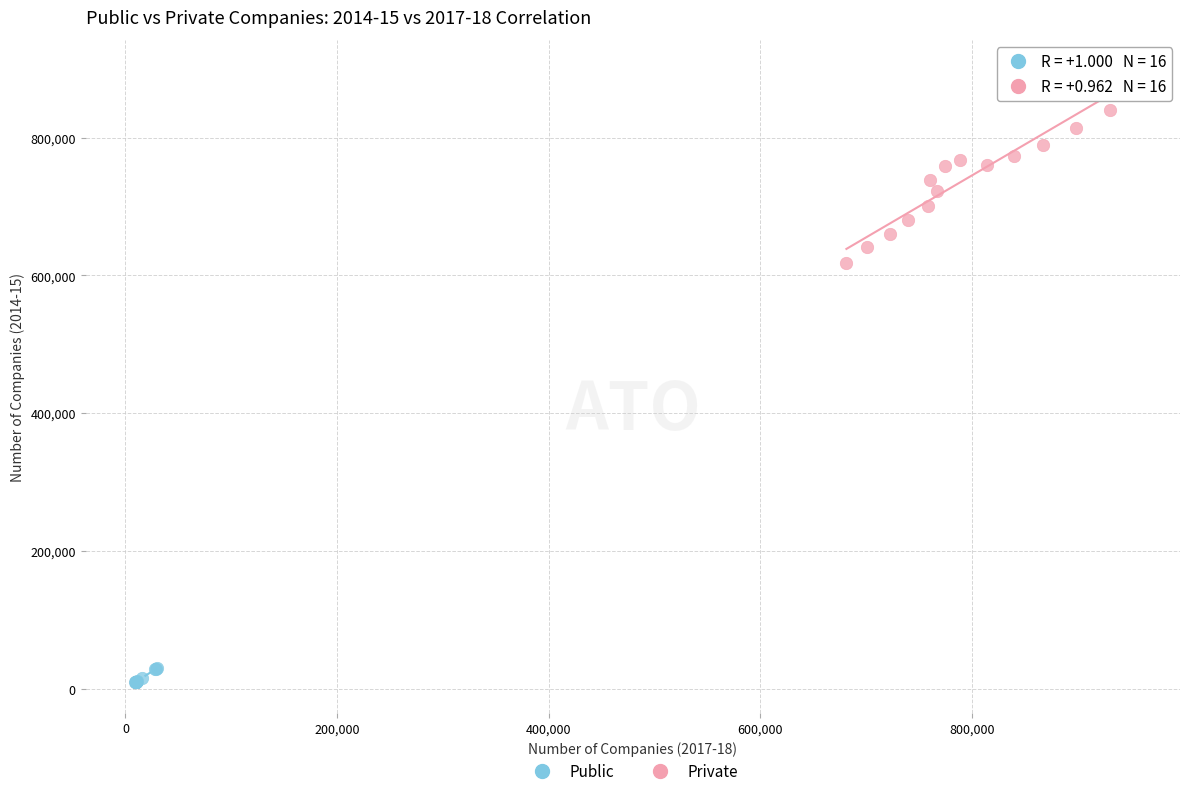

Which series reaches the maximum Y coordinate?

Private